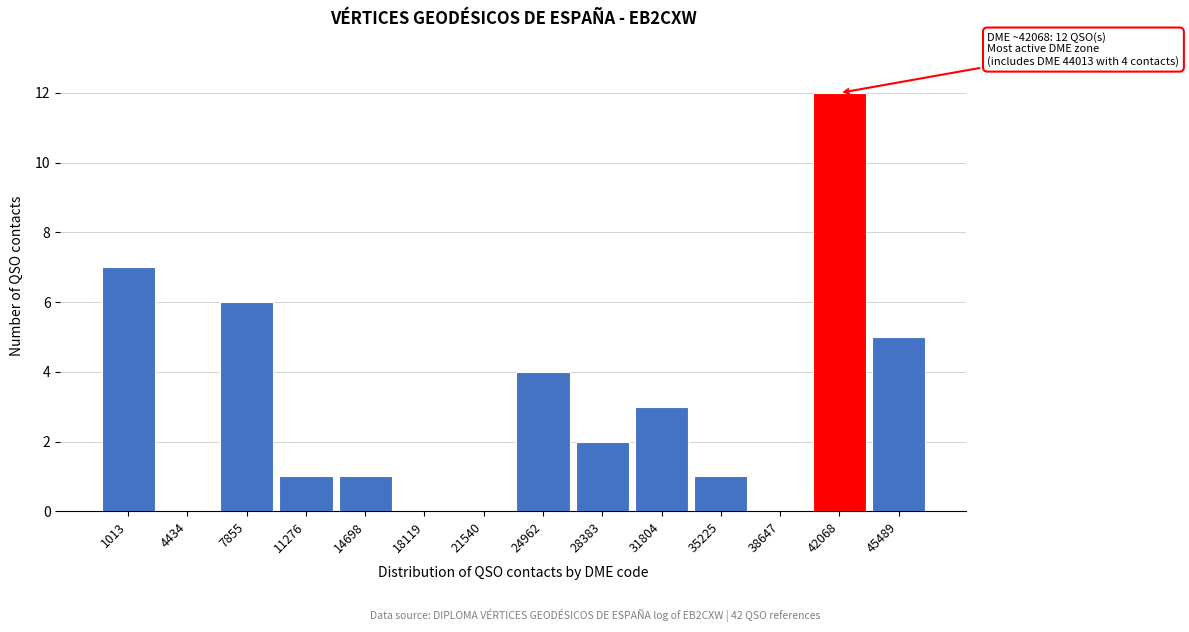

Reading left to right, what are all the values shown in this chart?

1013=7	4434=0	7855=6	11276=1	14698=1	18119=0	21540=0	24962=4	28383=2	31804=3	35225=1	38647=0	42068=12	45489=5